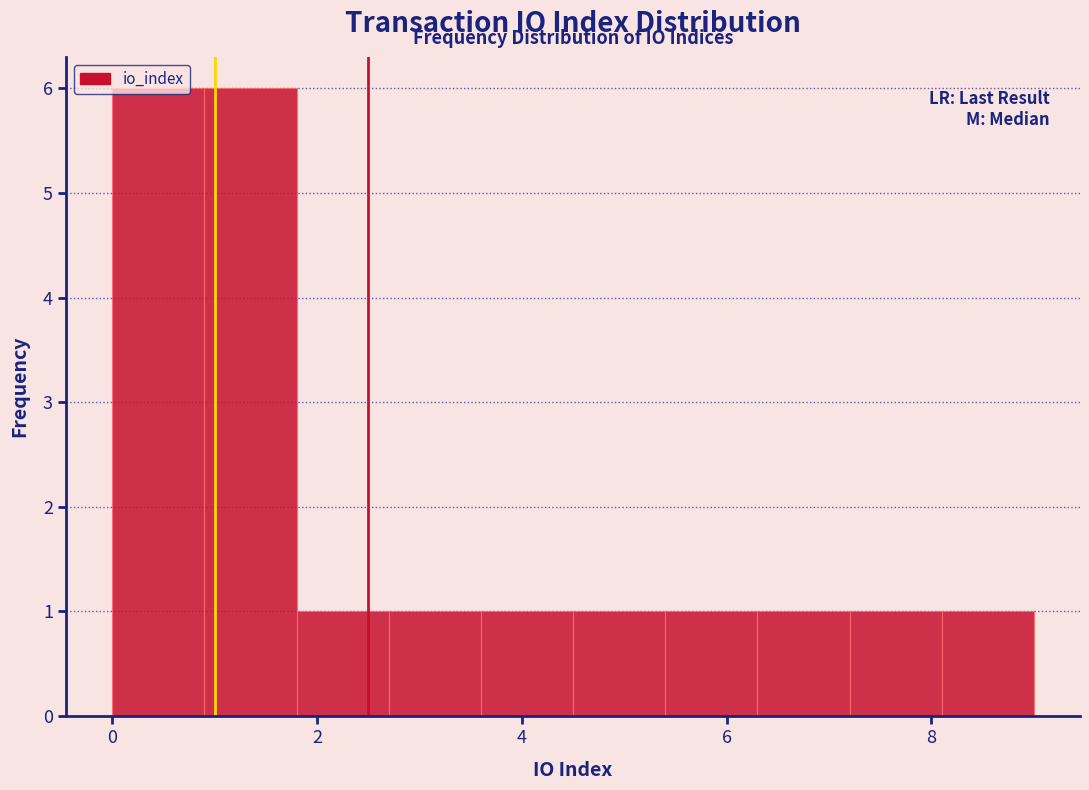

Reading left to right, transcribe this chart: for each bar, give the range it covers on the x-axis and its height. Neither the bar edges nor the heights are printed on the chart, so give them approximately, as read against the axes.

0.0 to 0.9: 6
0.9 to 1.8: 6
1.8 to 2.7: 1
2.7 to 3.6: 1
3.6 to 4.5: 1
4.5 to 5.4: 1
5.4 to 6.3: 1
6.3 to 7.2: 1
7.2 to 8.1: 1
8.1 to 9.0: 1